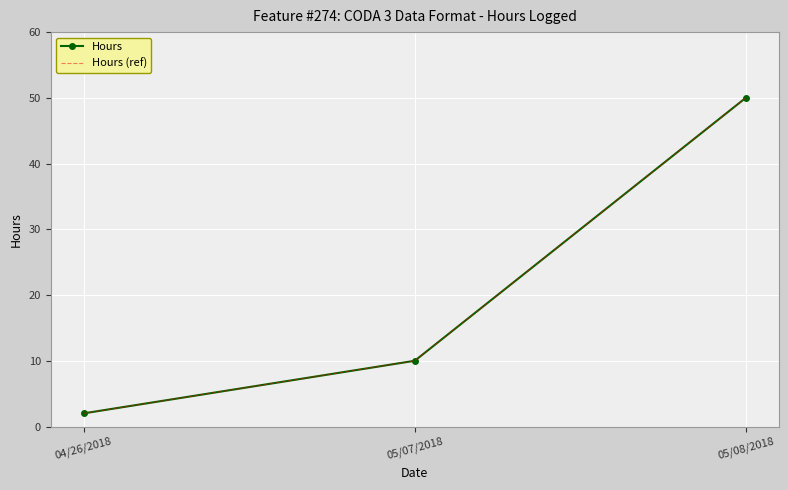

How many categories are shown in the chart?

3